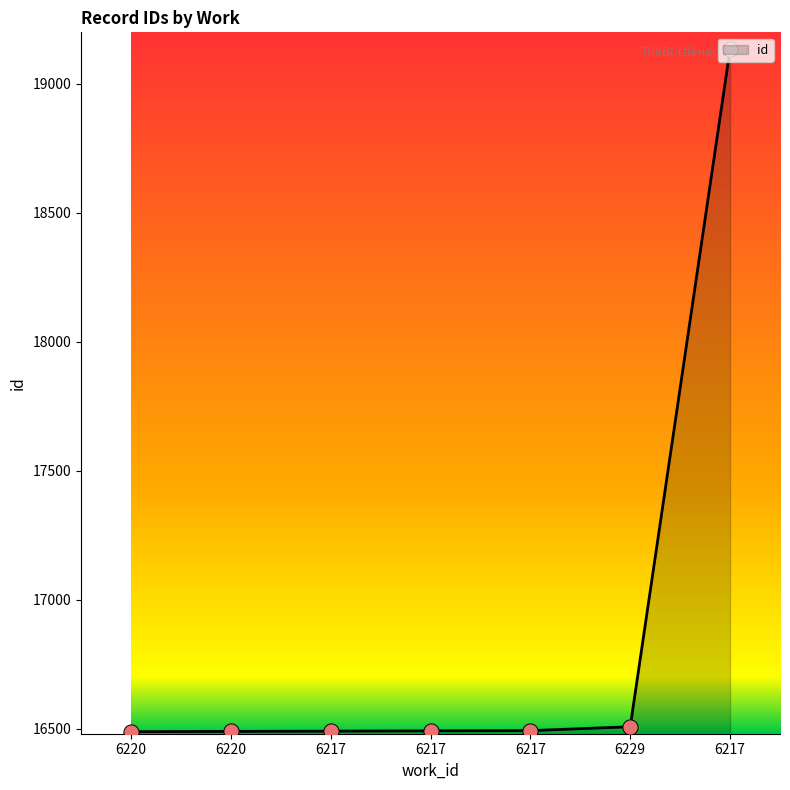

How many lines are shown in the chart?

1